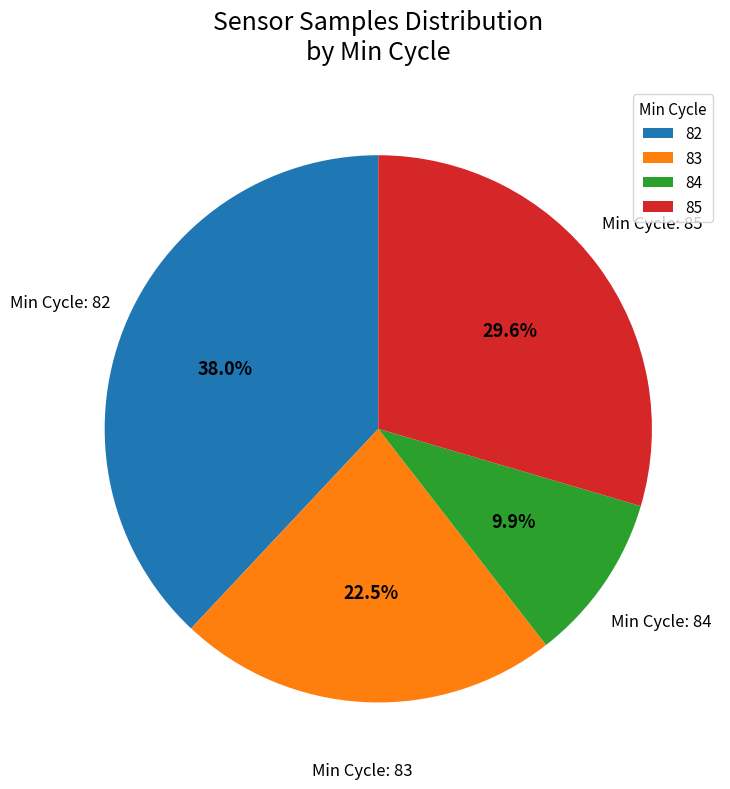

Is 83 the majority of the pie?

No